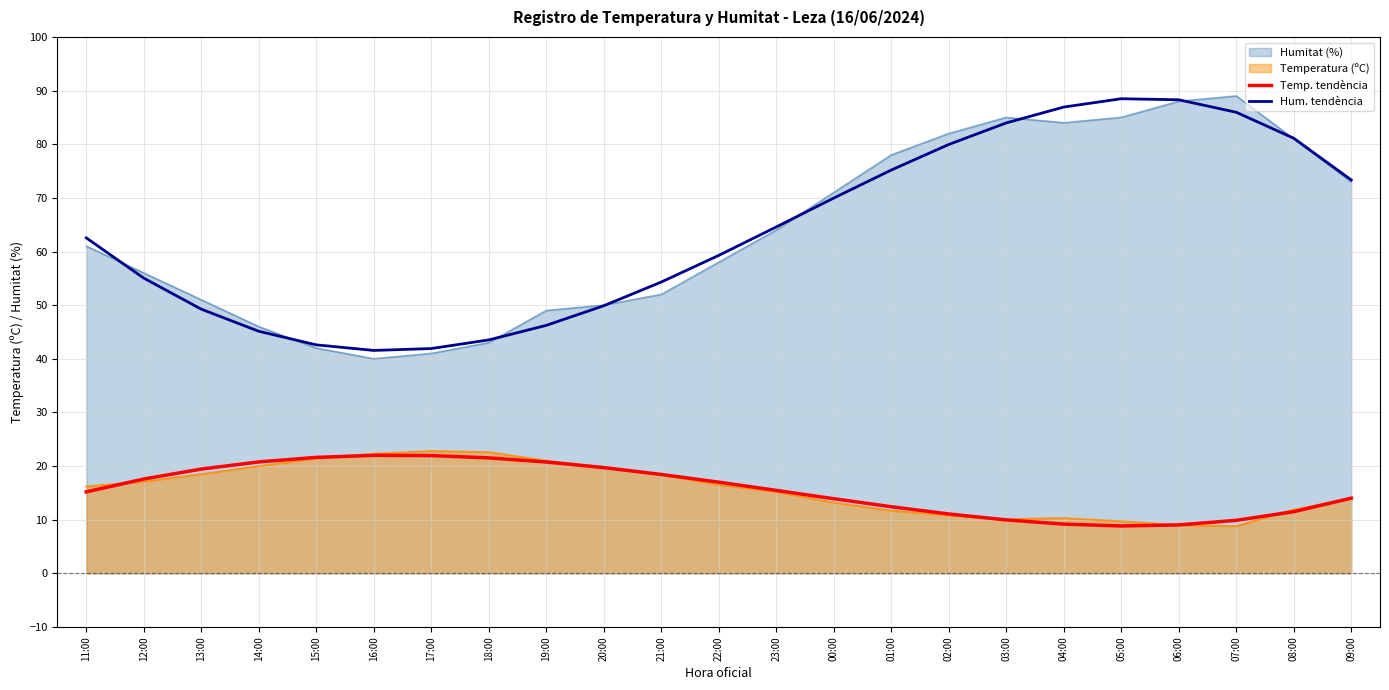

True or false: Hum. tendència and Temp. tendència intersect in this chart.

False